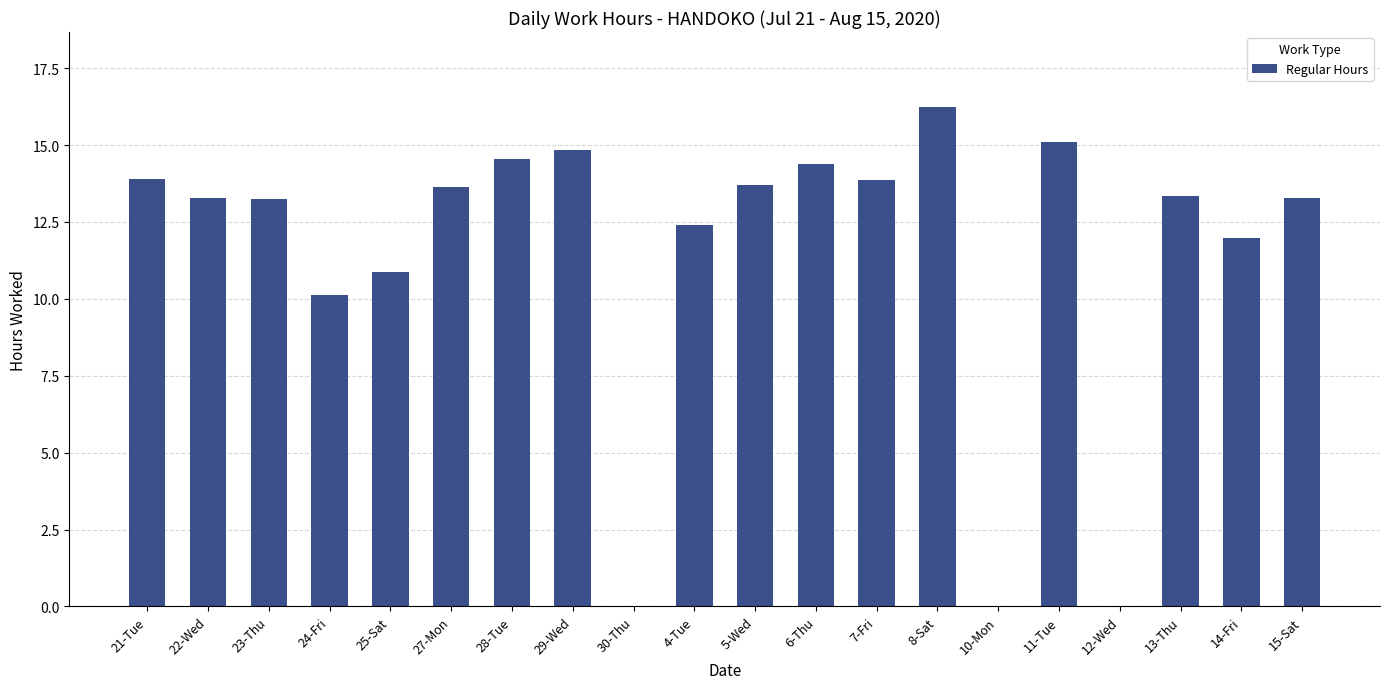

Where does the data first go above 13?

21-Tue